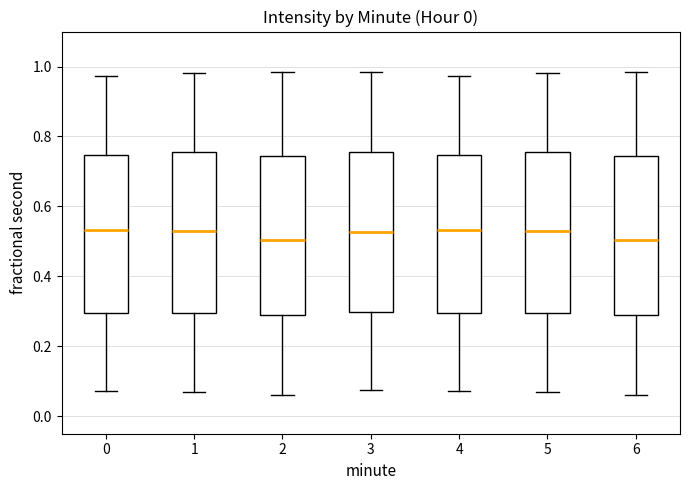

Where is the lower edge of the box at x = 3 on the y-axis? The values are not printed on the chart, so give them approximately, as read against the axis.

0.30